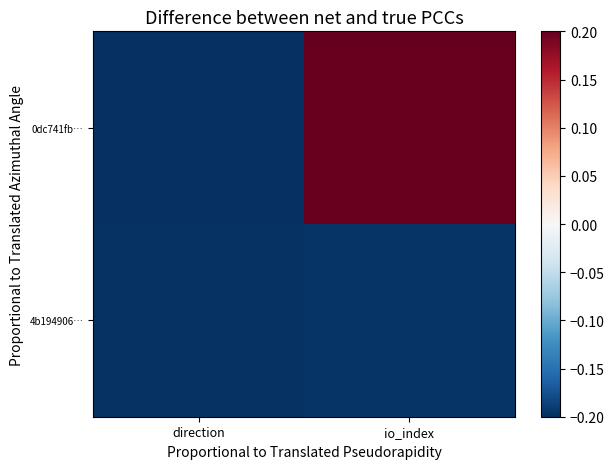

Reading left to right, extract all data points from this chart.

0dc741fb…: direction=-0.2	io_index=0.2
4b194906…: direction=-0.2	io_index=-0.2